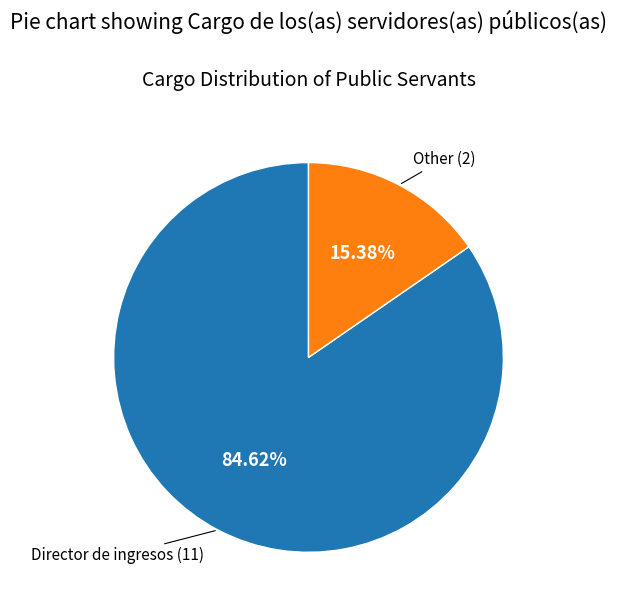

True or false: Other accounts for 6% of the total.

False